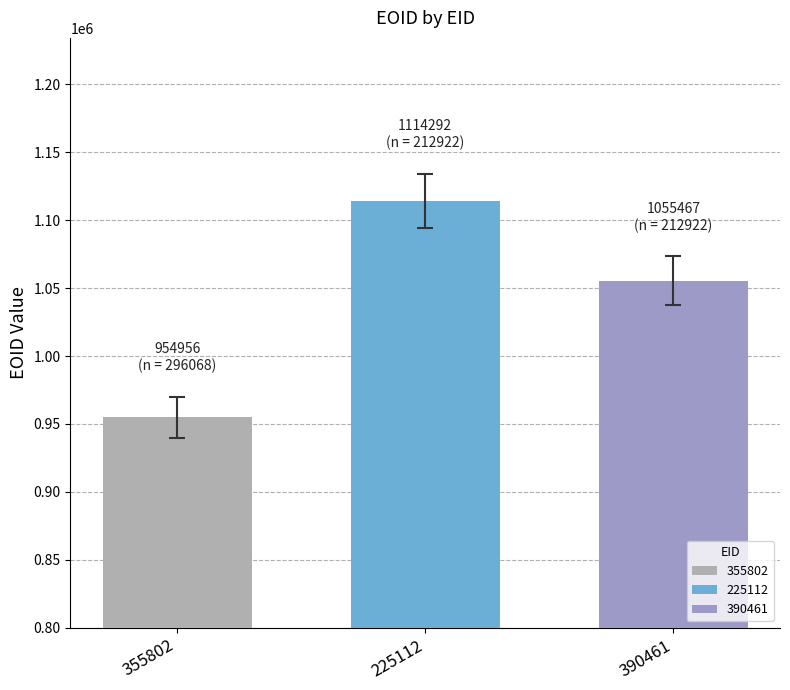

Reading right to left, extract all data points from this chart.

EOID: 1055467	1114292	954956
OWNER: 212922	212922	296068
YEAR: 2019	2019	2019
MAPTO: 0	0	0